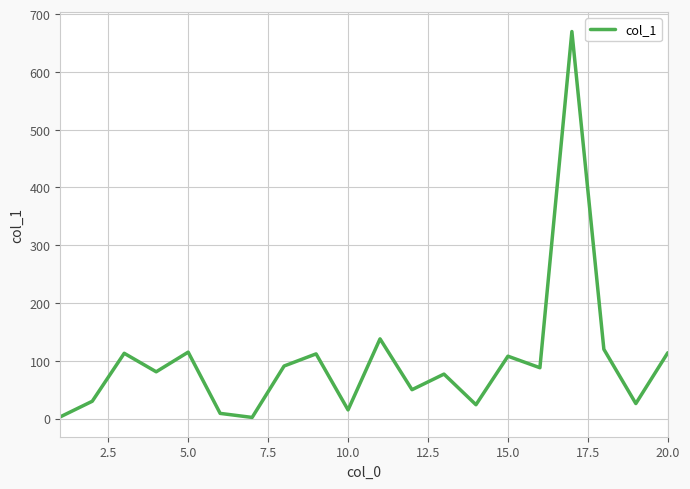

What is the average value?

99